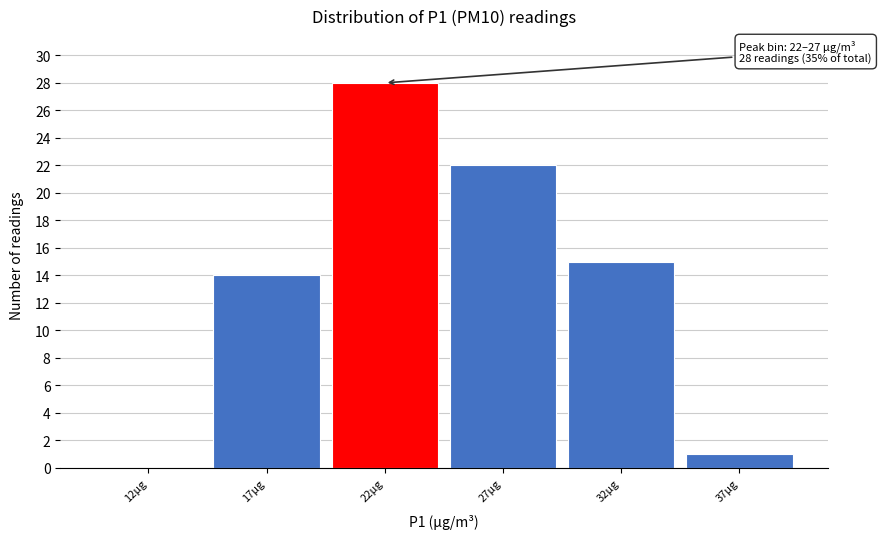

Reading left to right, transcribe all the data shown in this chart.

12µg=0	17µg=14	22µg=28	27µg=22	32µg=15	37µg=1